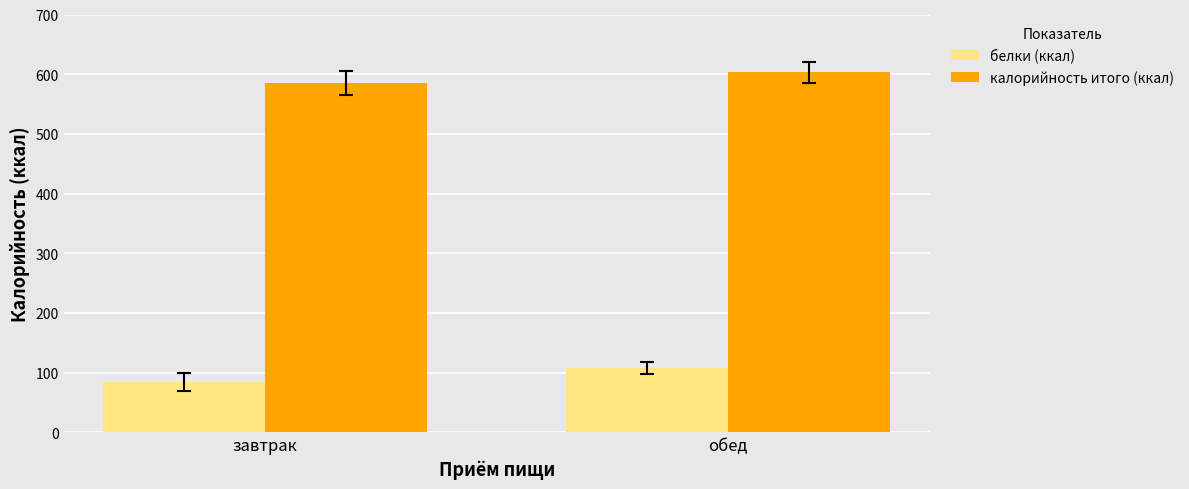

What position from the right is завтрак?

2